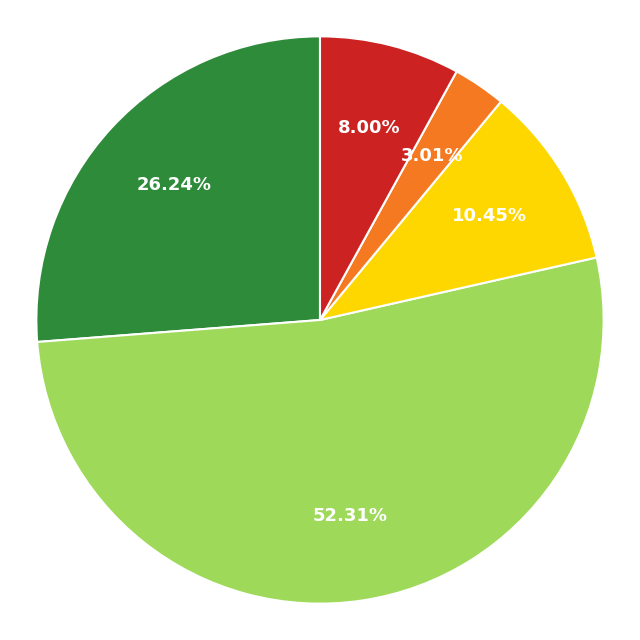

Is there a majority slice in this chart?

Yes